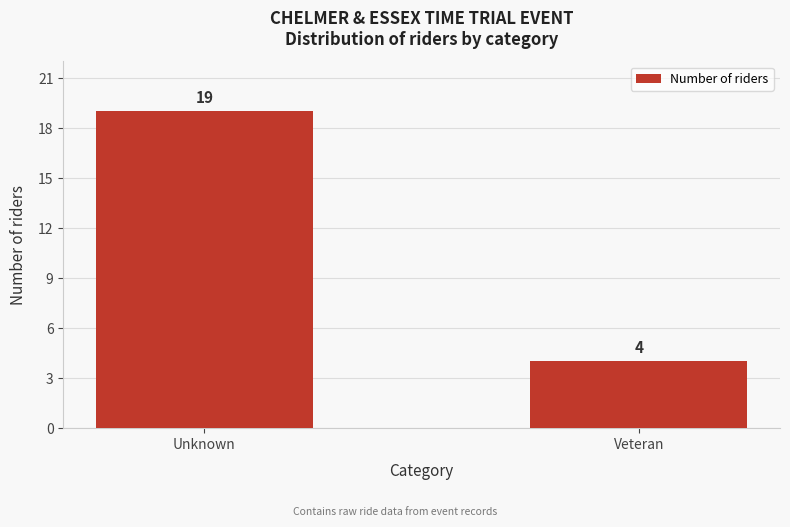

Reading left to right, list all the values displayed in this chart.

Unknown=19	Veteran=4